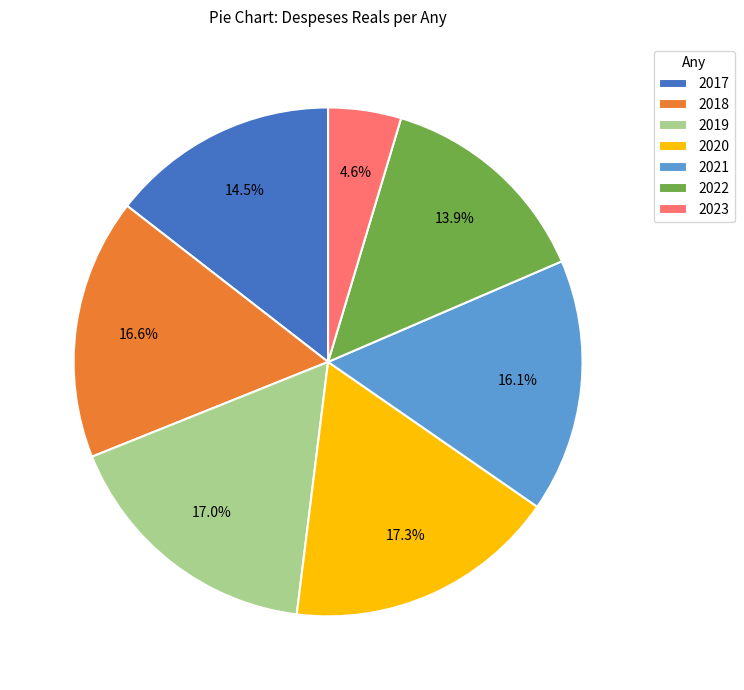

What portion of the pie excludes 2022?

86.1%